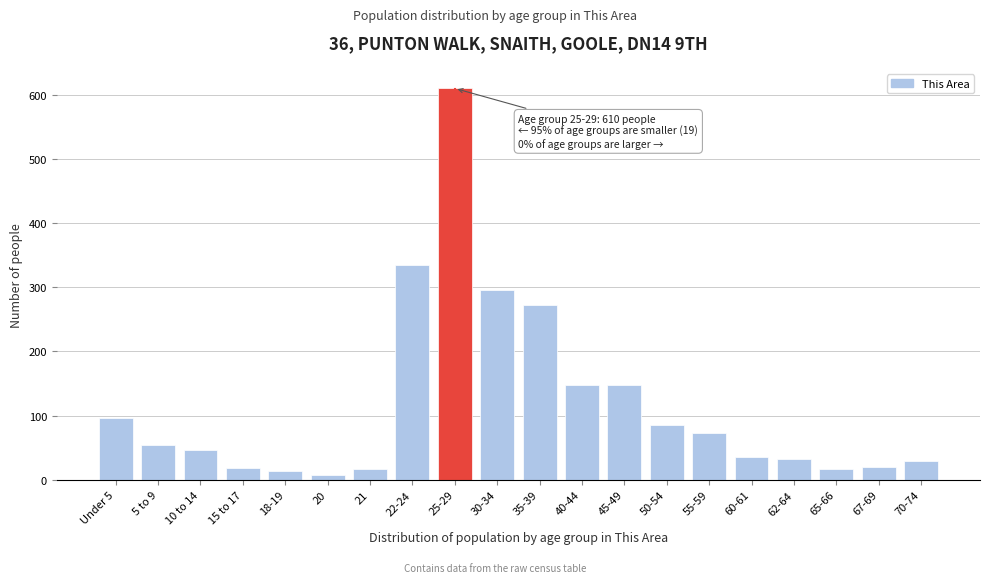

Approximately how many times larger is the value at 5 to 9 compared to 65-66?

3.4